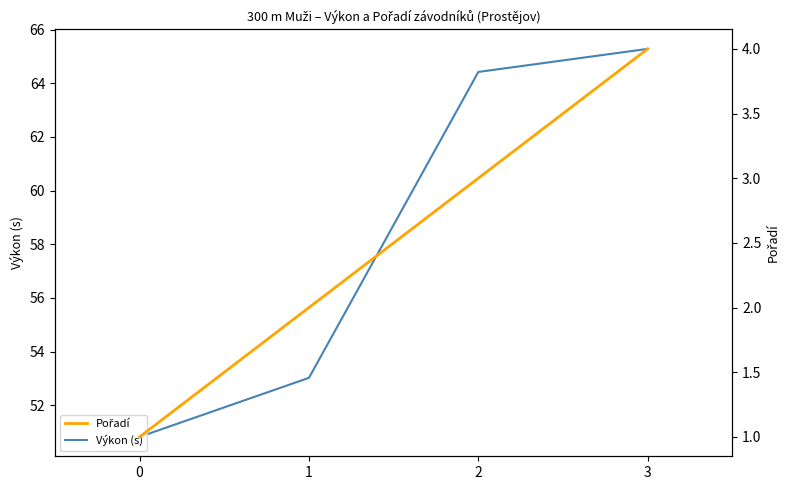

Reading right to left, transcribe all the data shown in this chart.

Výkon (s): 65.3	64.4	53.0	50.8
Pořadí: 4.0	3.0	2.0	1.0